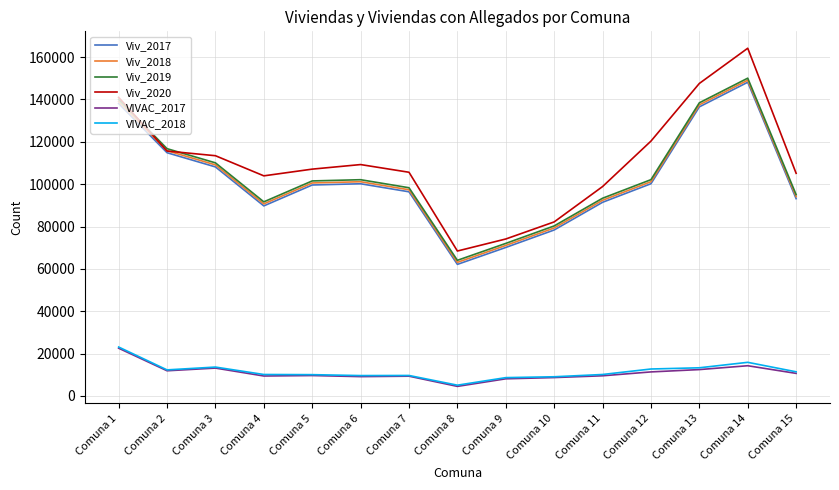

What is the greatest value displayed?

164154